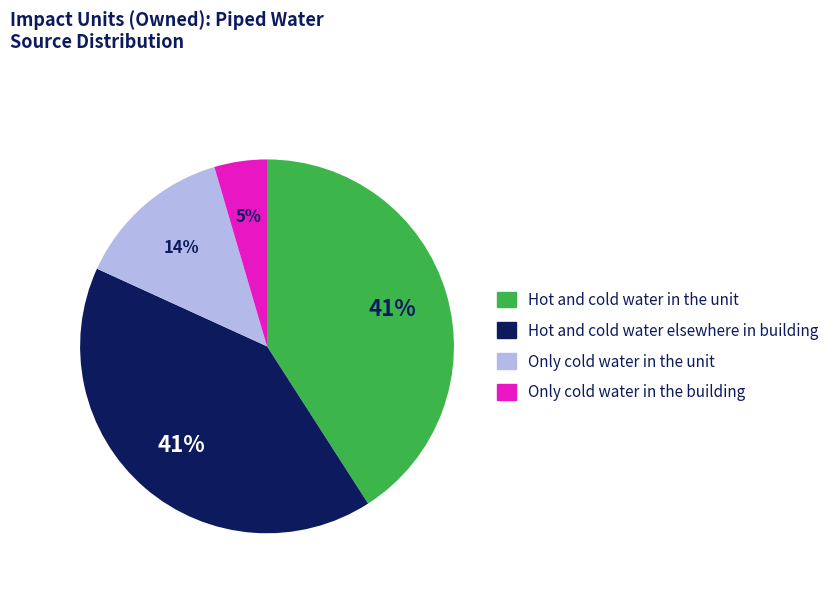

Does Only cold water in the unit represent more than half of the total?

No